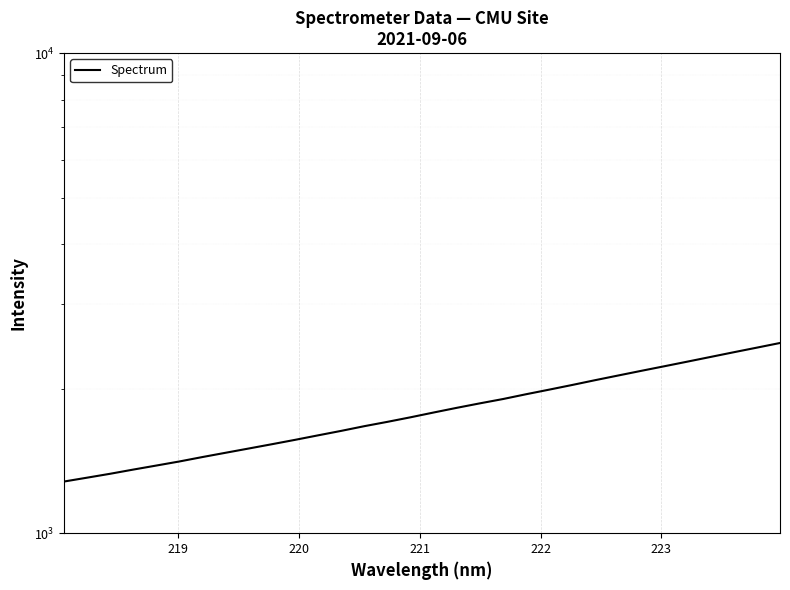

What is the minimum value shown in the chart?

1281.2